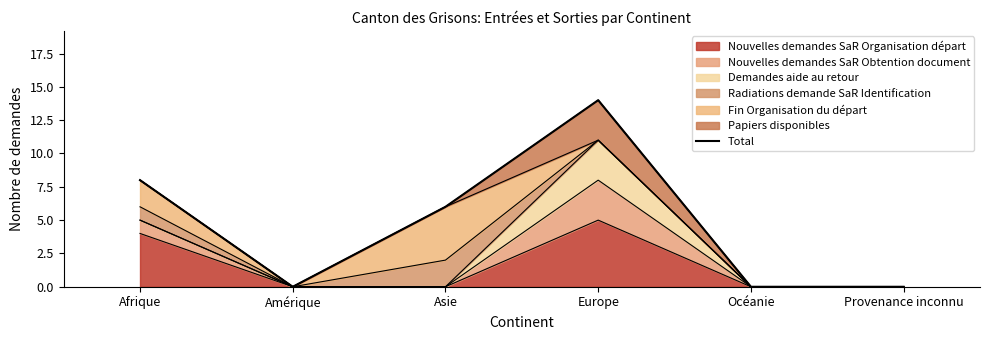

Reading left to right, list all the values displayed in this chart.

Afrique=8	Amérique=0	Asie=6	Europe=14	Océanie=0	Provenance inconnu=0